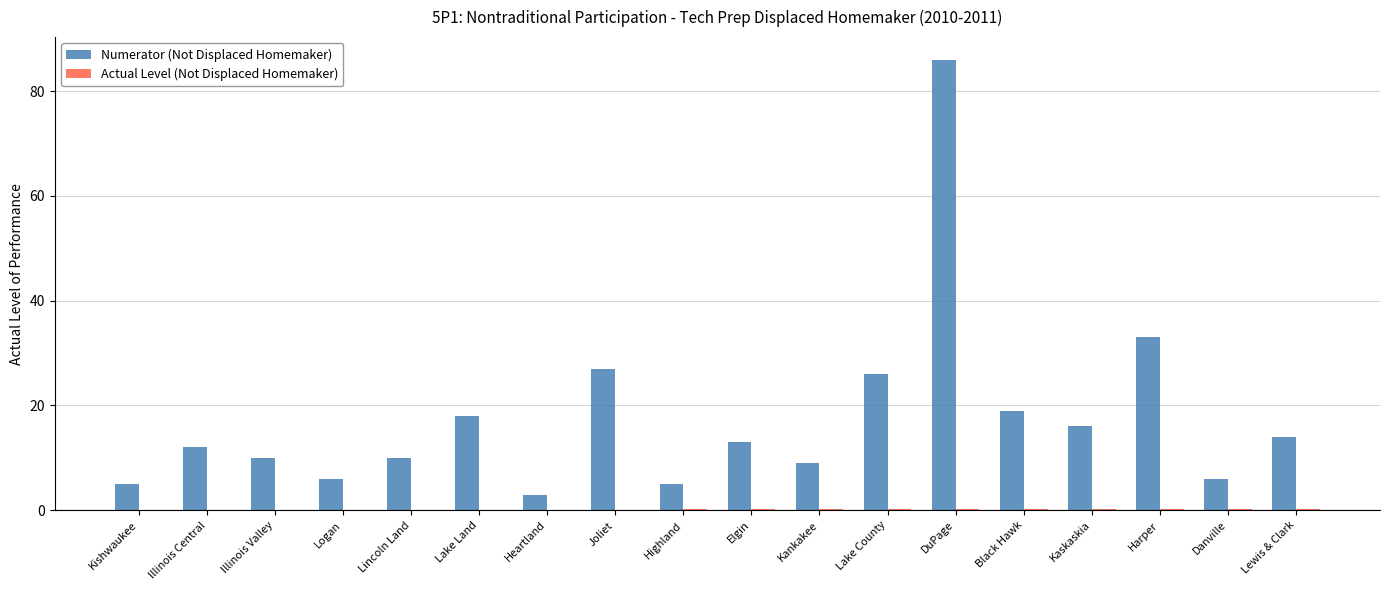

The Numerator (Not Displaced Homemaker) series shows 8.3 at Kishwaukee. True or false?

False